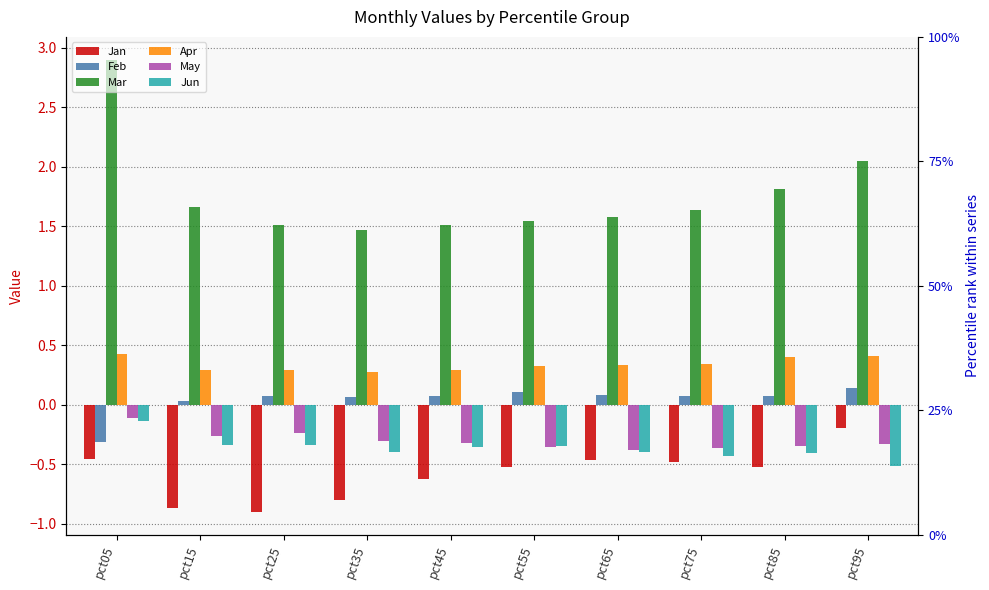

Reading right to left, what are all the values shown in this chart?

Jan: pct95=-0.2	pct85=-0.5	pct75=-0.5	pct65=-0.5	pct55=-0.5	pct45=-0.6	pct35=-0.8	pct25=-0.9	pct15=-0.9	pct05=-0.5
Feb: pct95=0.1	pct85=0.1	pct75=0.1	pct65=0.1	pct55=0.1	pct45=0.1	pct35=0.1	pct25=0.1	pct15=0.0	pct05=-0.3
Mar: pct95=2.0	pct85=1.8	pct75=1.6	pct65=1.6	pct55=1.5	pct45=1.5	pct35=1.5	pct25=1.5	pct15=1.7	pct05=2.9
Apr: pct95=0.4	pct85=0.4	pct75=0.3	pct65=0.3	pct55=0.3	pct45=0.3	pct35=0.3	pct25=0.3	pct15=0.3	pct05=0.4
May: pct95=-0.3	pct85=-0.3	pct75=-0.4	pct65=-0.4	pct55=-0.4	pct45=-0.3	pct35=-0.3	pct25=-0.2	pct15=-0.3	pct05=-0.1
Jun: pct95=-0.5	pct85=-0.4	pct75=-0.4	pct65=-0.4	pct55=-0.3	pct45=-0.4	pct35=-0.4	pct25=-0.3	pct15=-0.3	pct05=-0.1